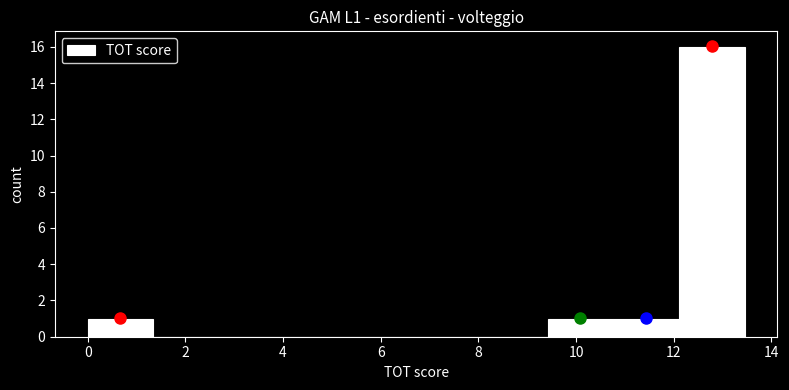

Reading left to right, list every bar in this chart as the range it spans on the x-axis followed by its height. Neither the bar edges nor the heights are printed on the chart, so give them approximately, as read against the axes.

0.0 to 1.4: 1
1.4 to 2.6: 0
2.6 to 4.0: 0
4.0 to 5.4: 0
5.4 to 6.8: 0
6.8 to 8.0: 0
8.0 to 9.4: 0
9.4 to 10.8: 1
10.8 to 12.2: 1
12.2 to 13.4: 16